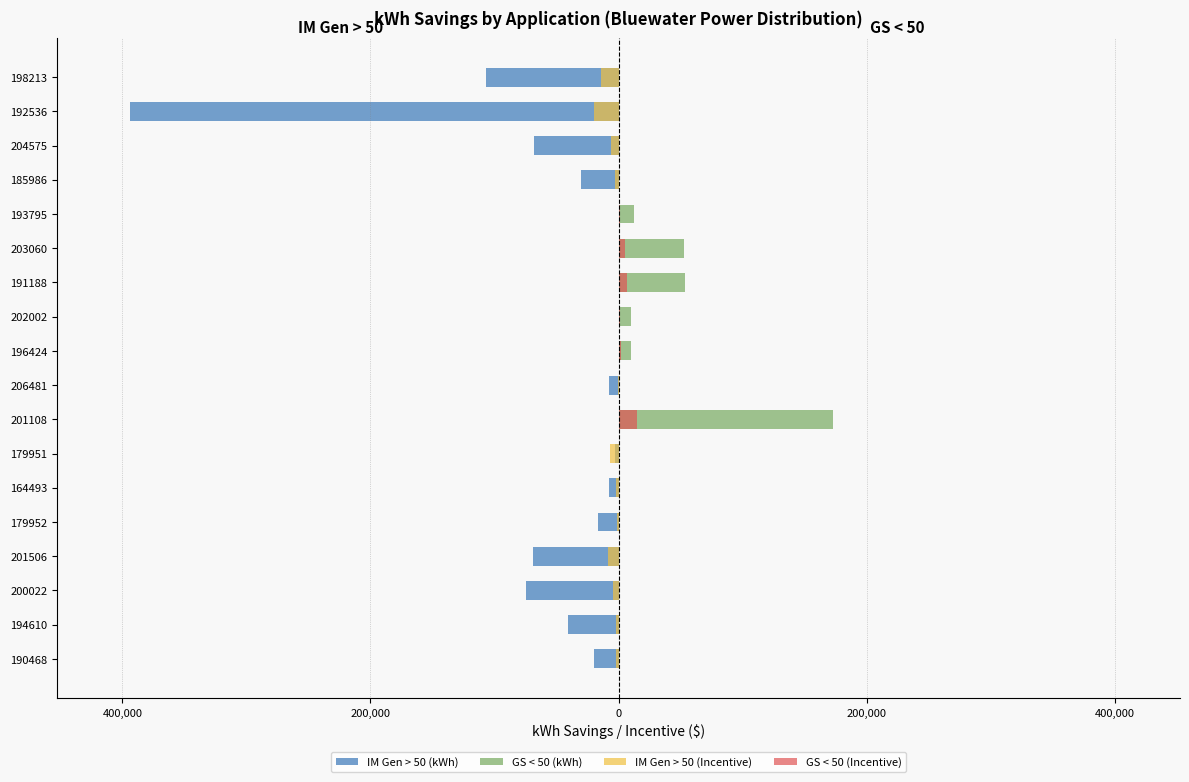

Between 196424 and 185986, which series saw the biggest shift?

IM Gen > 50 (kWh)